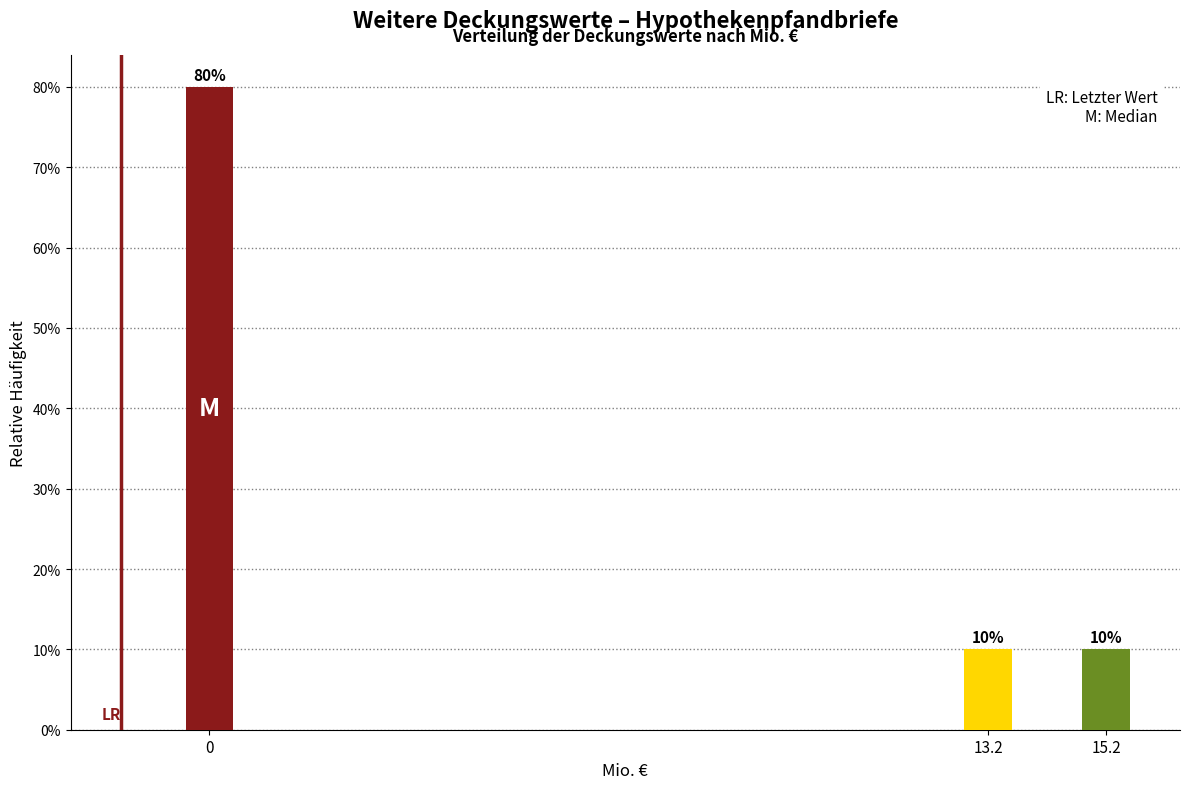

Are the bars horizontal?

No